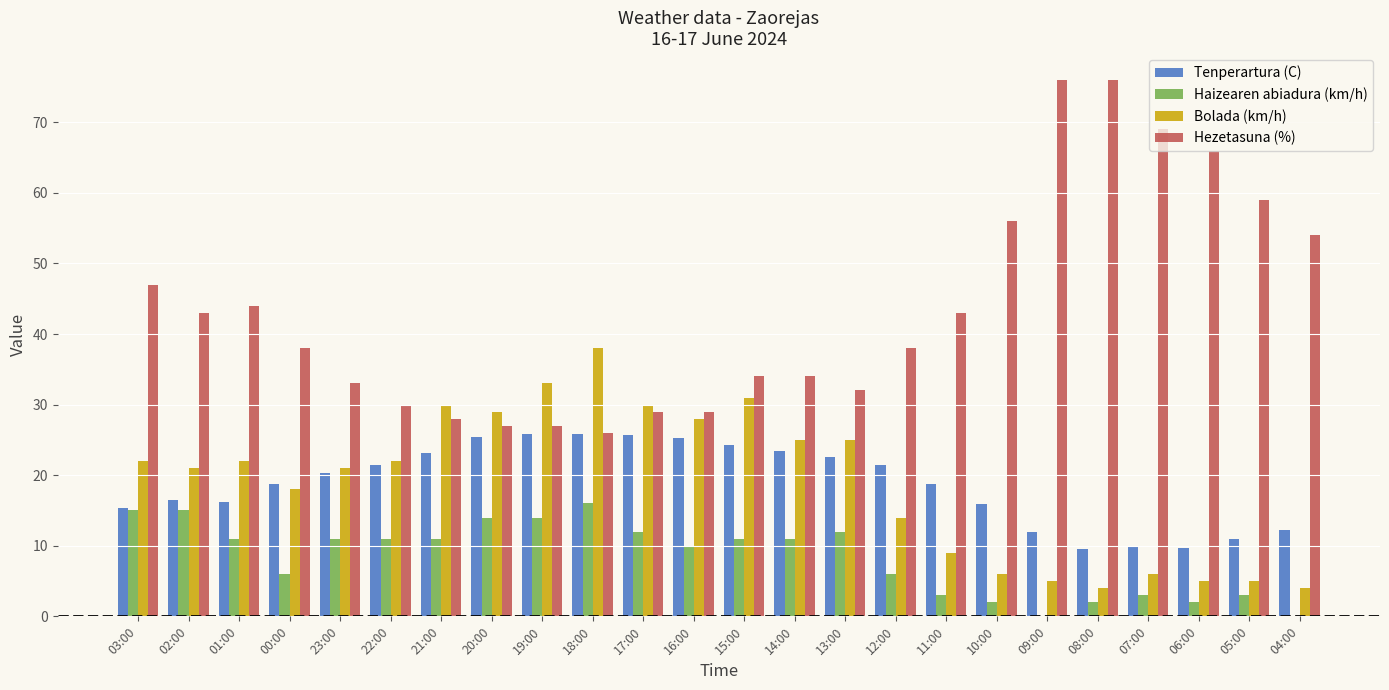

At which label does Bolada (km/h) reach its peak?

18:00